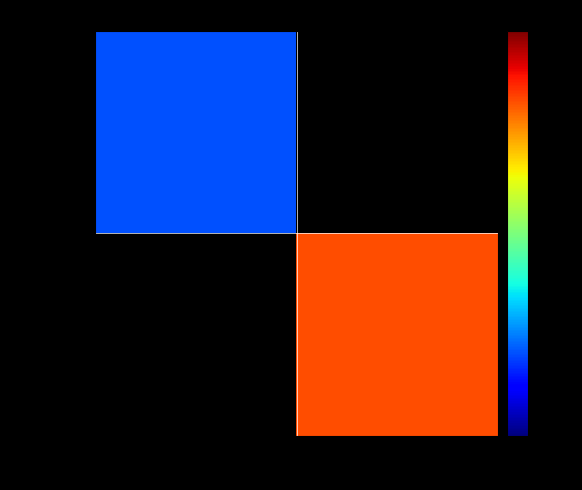

How many values in 032bb0c6… are above zero?

1